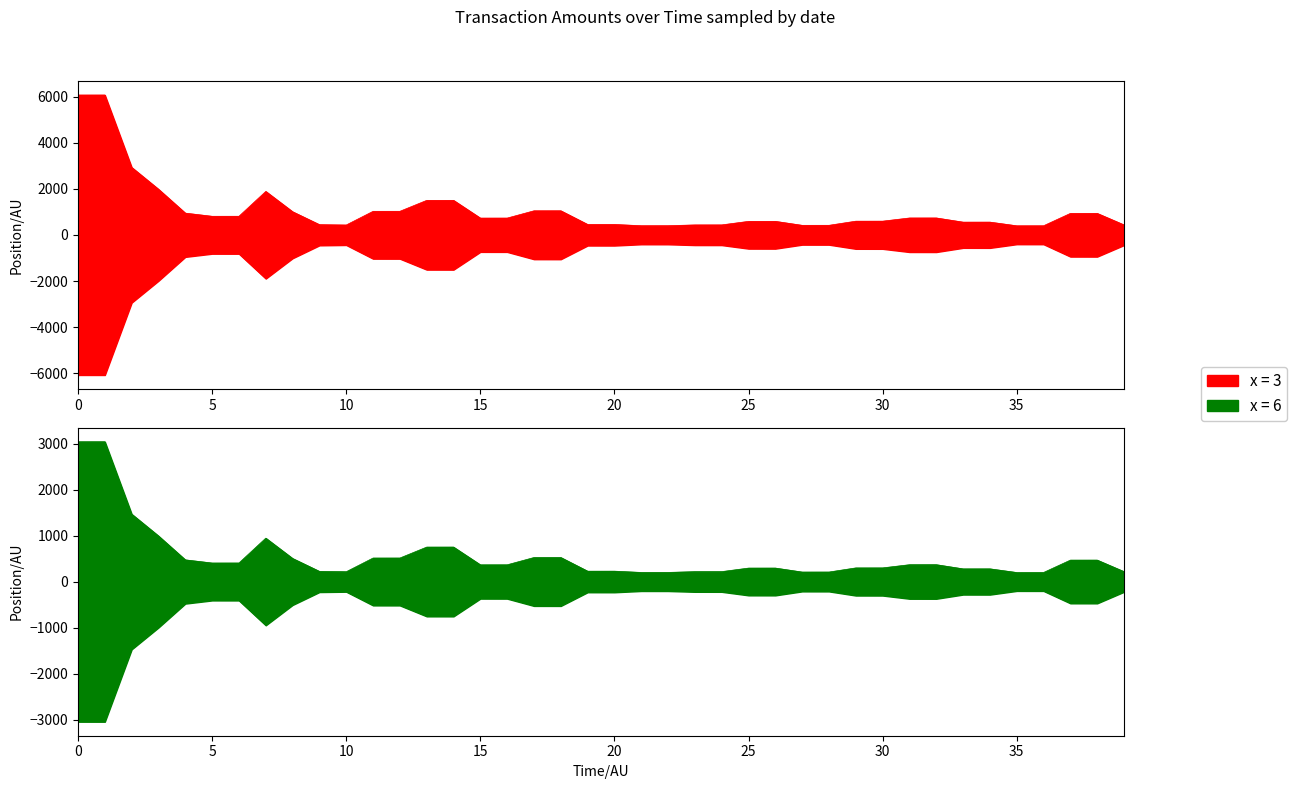

What is the approximate value of x = 3 at 0?

6078.0